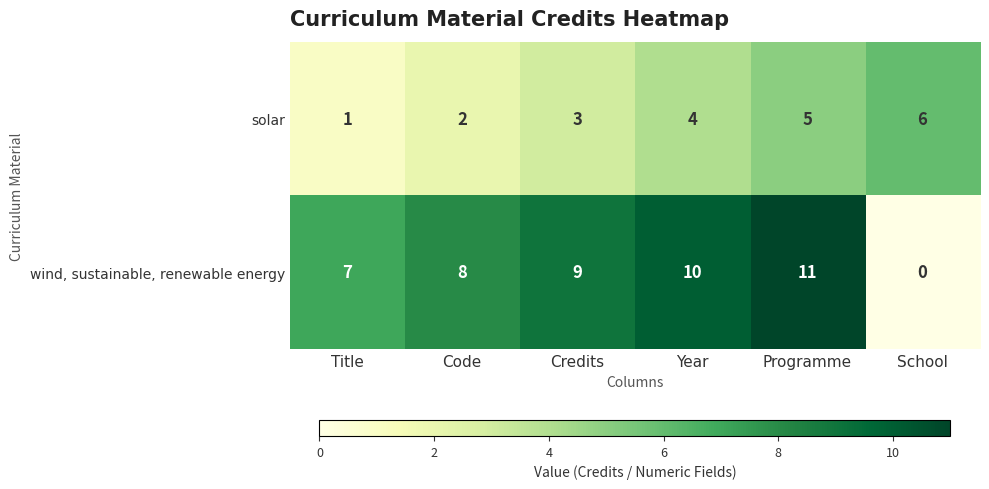

What is the total value across all series at Programme?

16